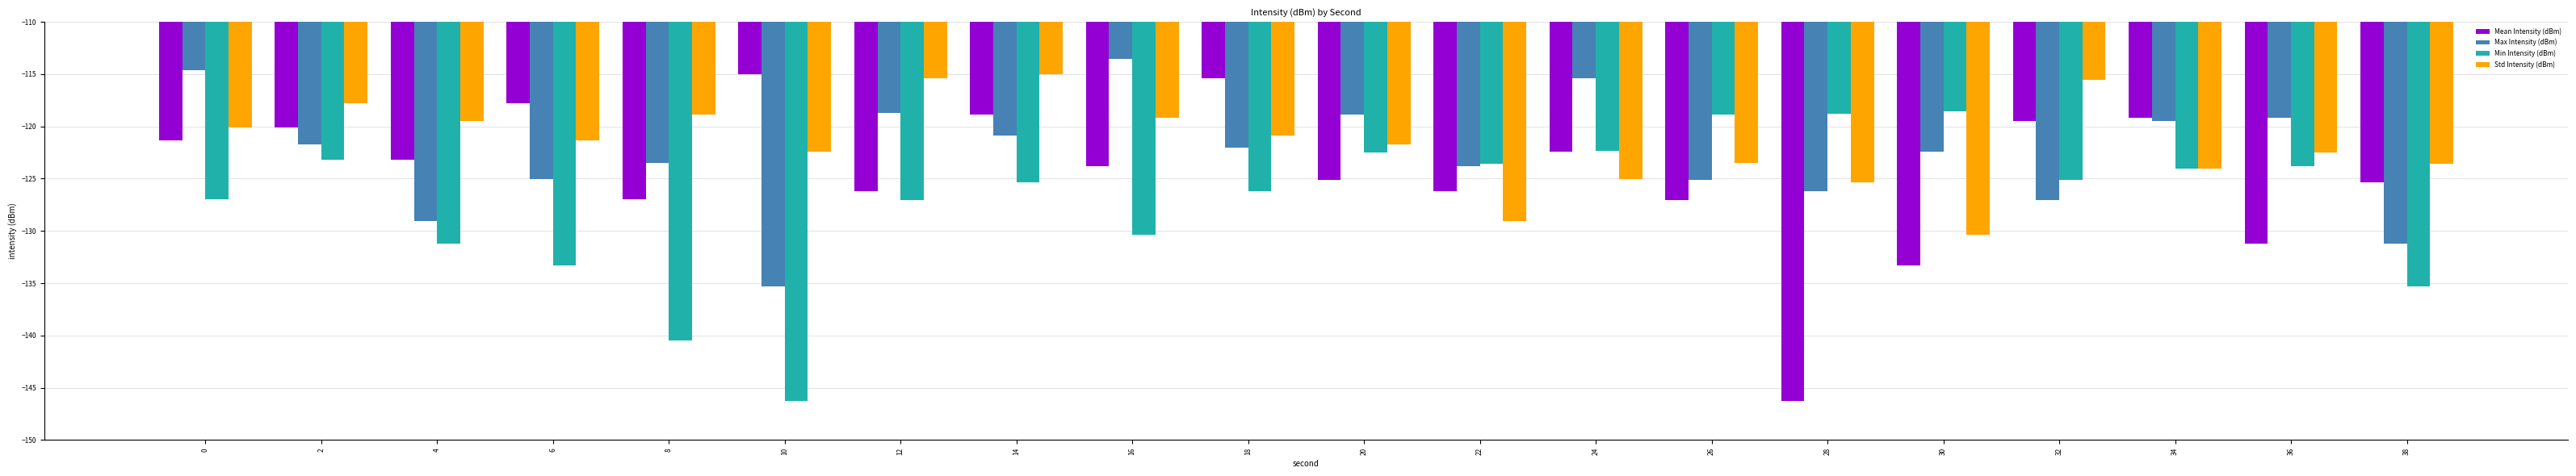

What is the difference between the Max Intensity (dBm) values at 36 and 32?

7.9